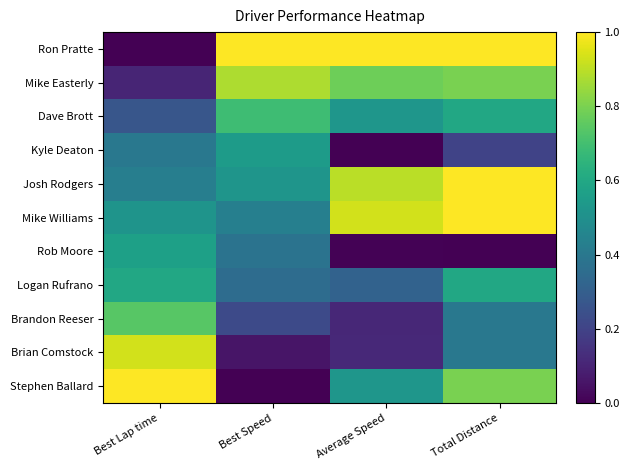

Which series has the largest total across all categories?

Ron Pratte